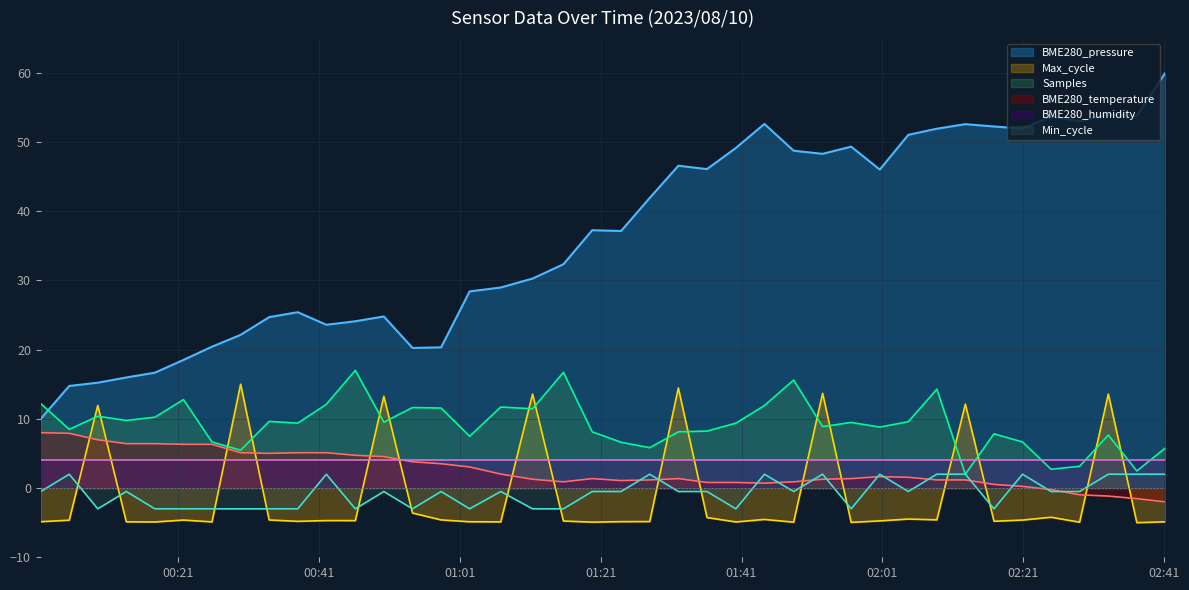

True or false: BME280_temperature has more than 0 interior local peaks.

True